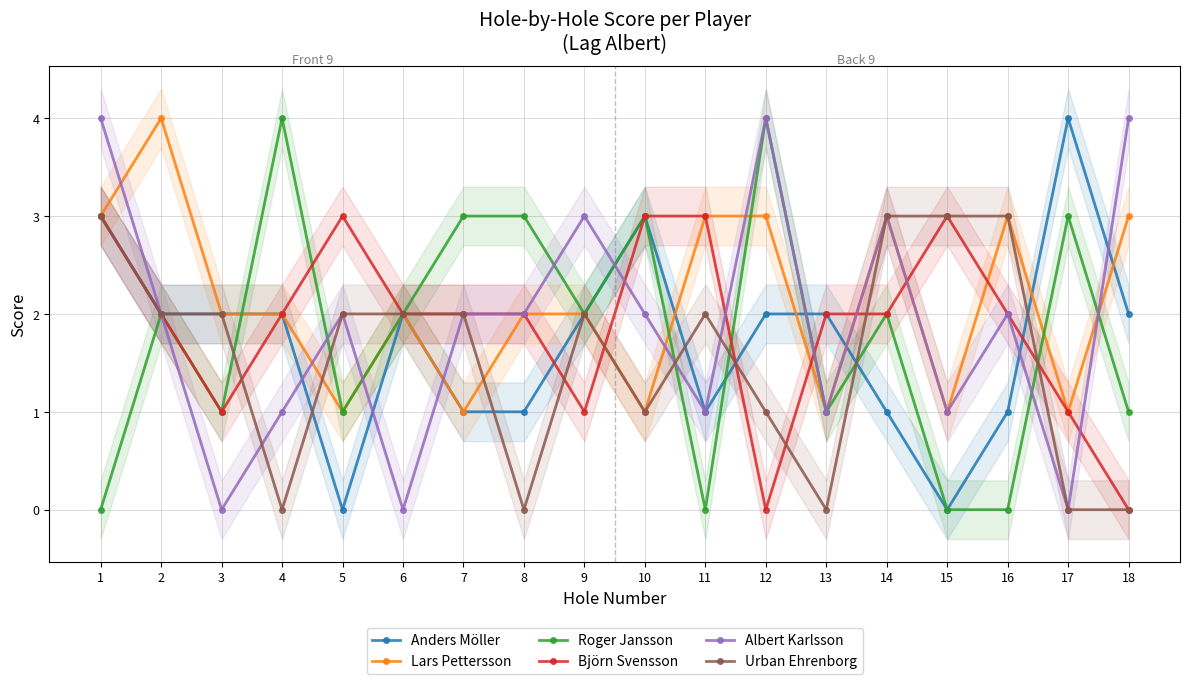

How many intersections are there between Urban Ehrenborg and Anders Möller?

6